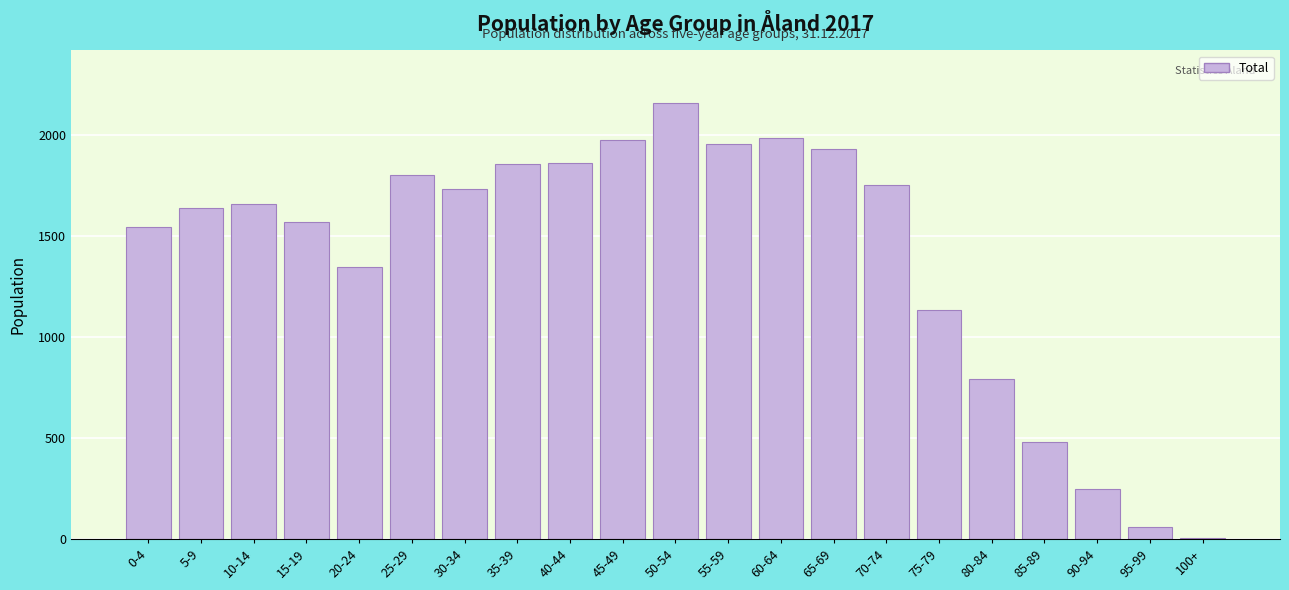

Where is the data nearest to the value 1081?

75-79